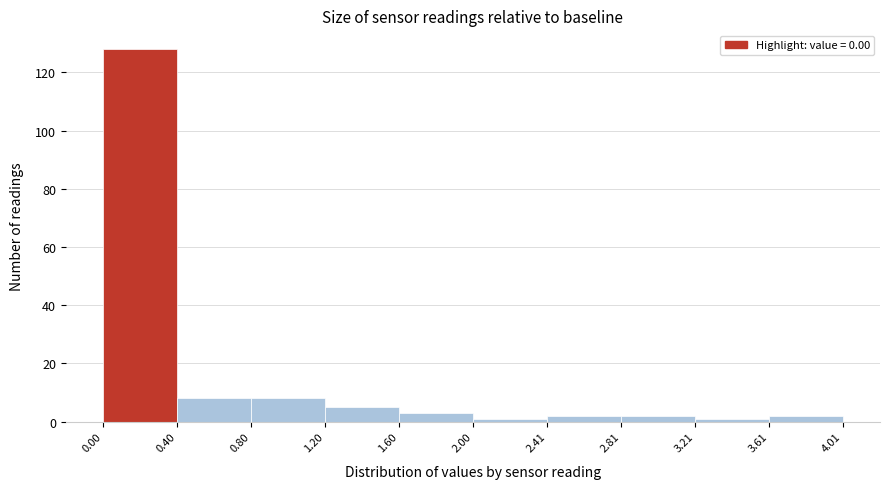

Reading left to right, transcribe this chart: for each bar, give the range it covers on the x-axis and its height. The values are not printed on the chart, so give them approximately, as read against the axis.

0.00 to 0.40: 128
0.40 to 0.80: 8
0.80 to 1.20: 8
1.20 to 1.60: 6
1.60 to 2.00: 4
2.00 to 2.41: under 2
2.41 to 2.81: 2
2.81 to 3.21: 2
3.21 to 3.61: under 2
3.61 to 4.01: 2